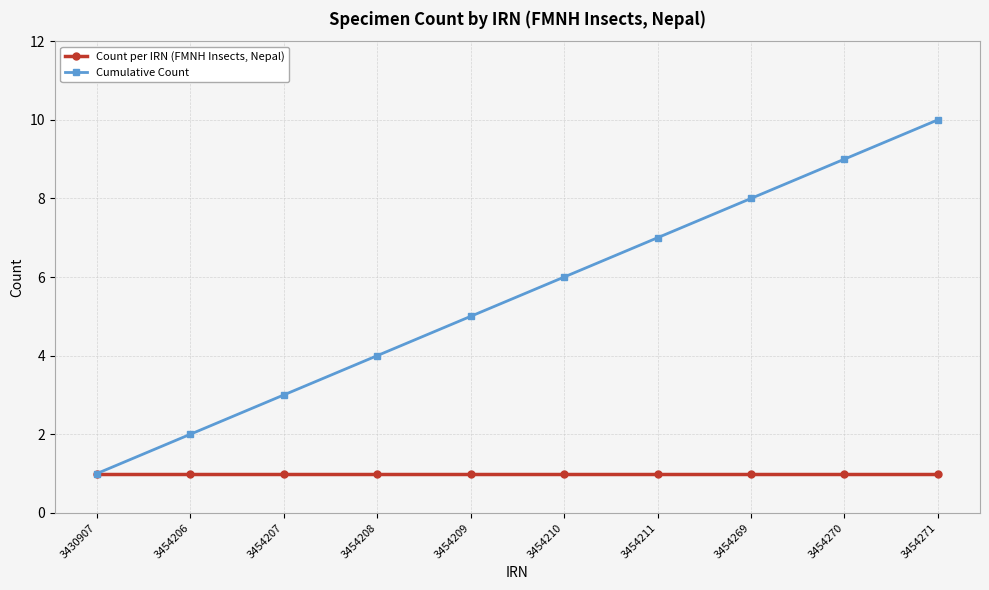

The value of Count per IRN (FMNH Insects, Nepal) at 3454271 is 2. True or false?

False